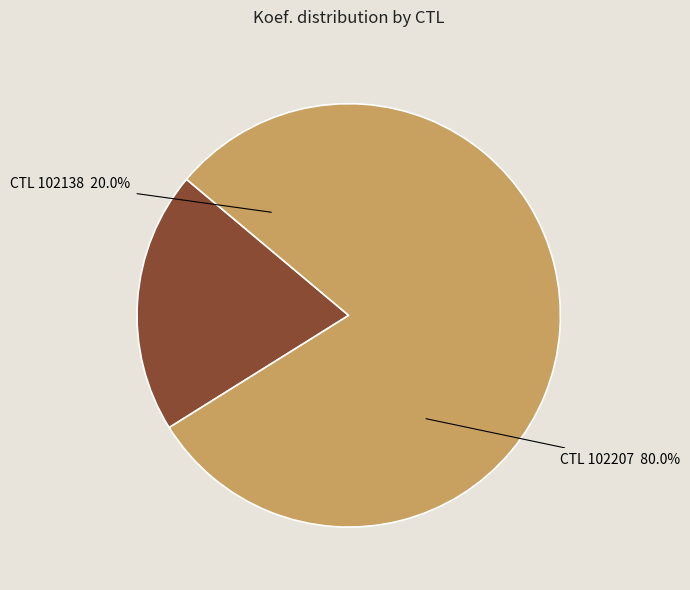

Which slice is the largest?

102207